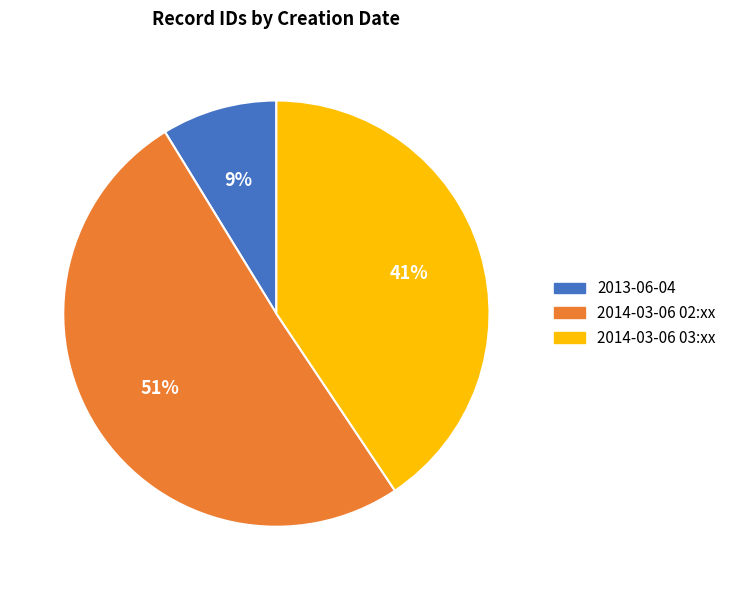

Is there any slice that represents more than half of the pie?

Yes